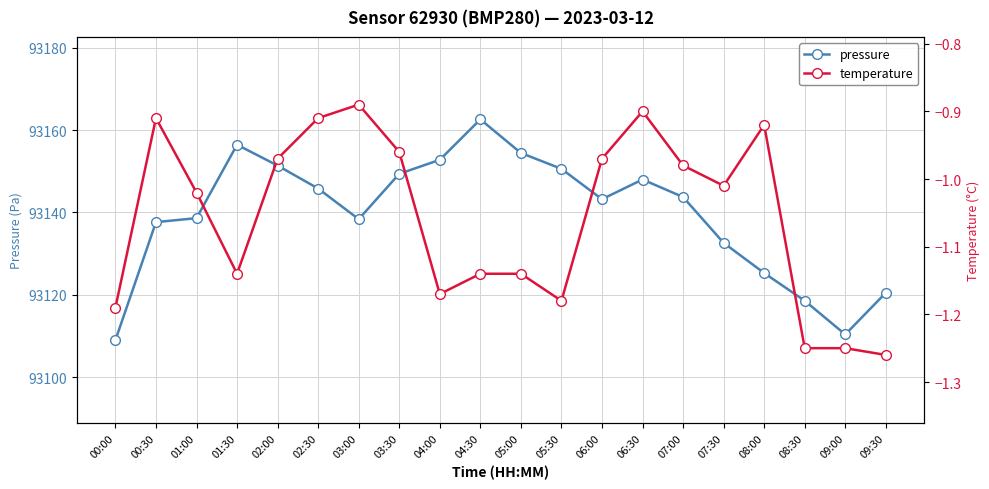

What is the approximate value of temperature at 04:30?

-1.1